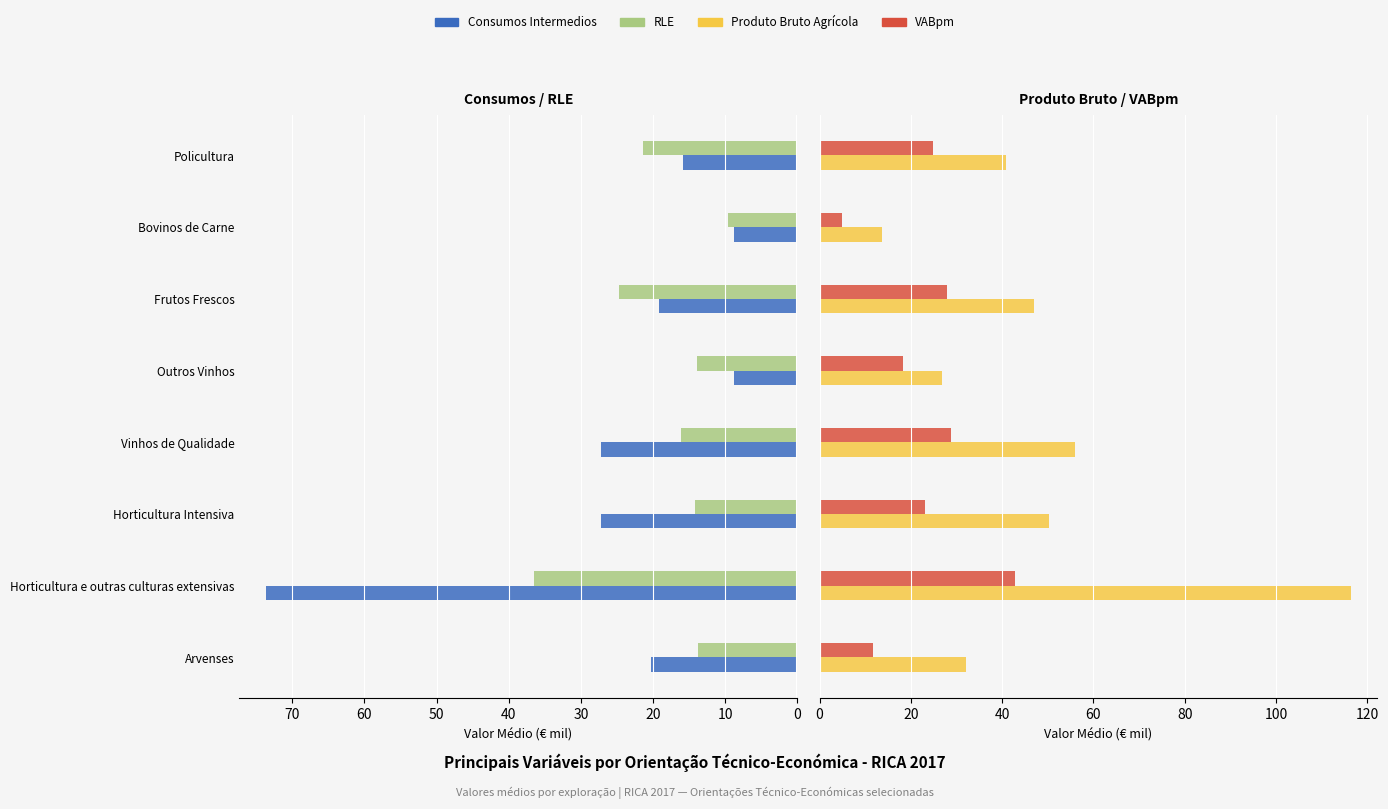

Does the chart contain any negative values?

No